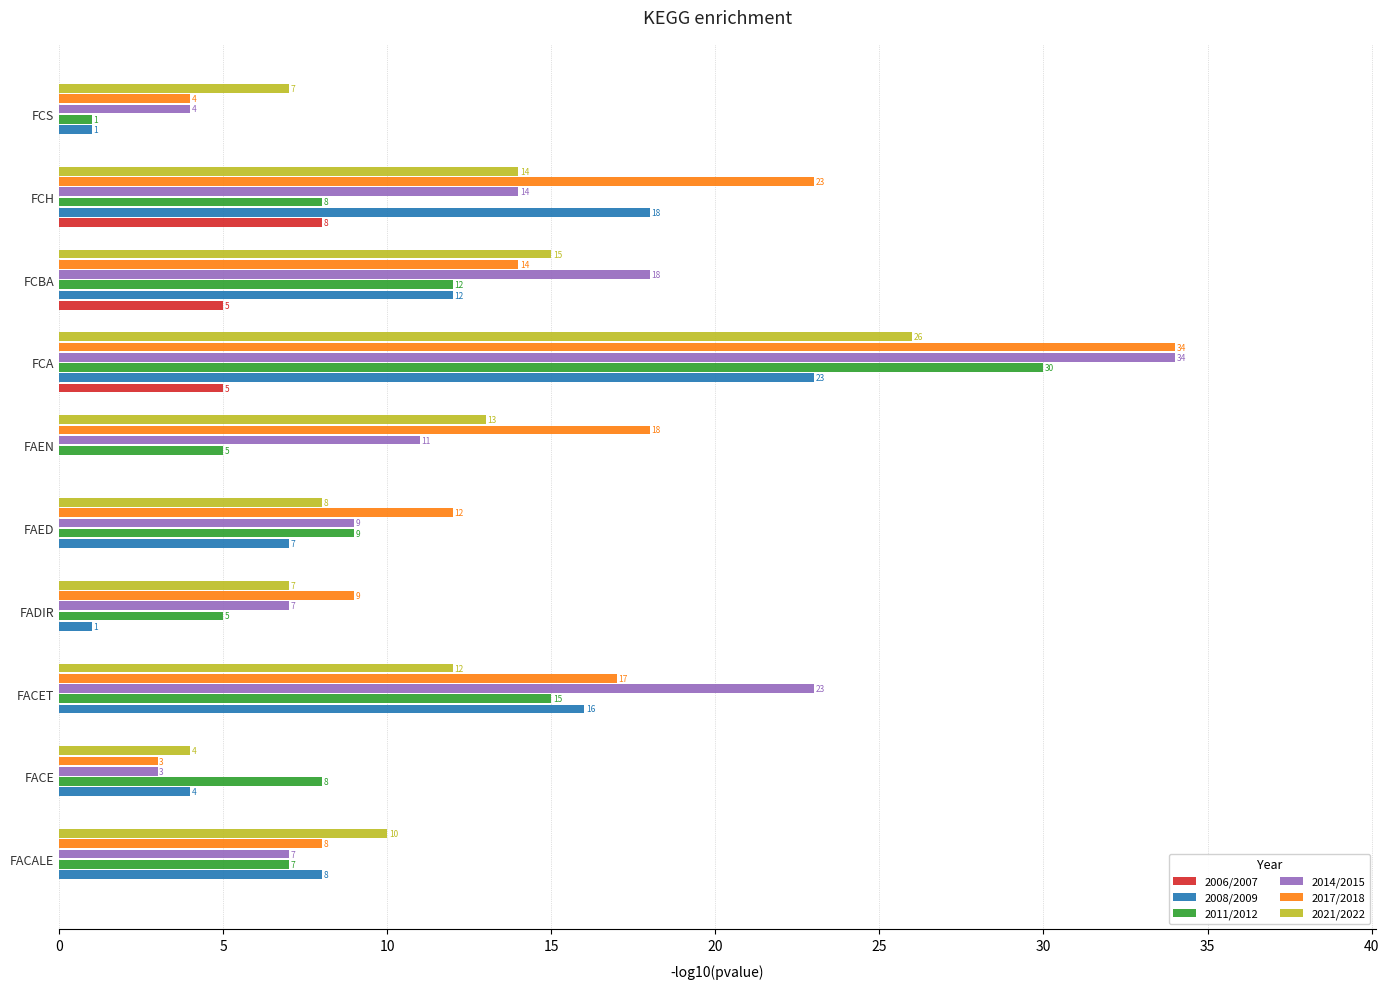

What is the sum of the 2014/2015 values at FAEN and FACET?

34